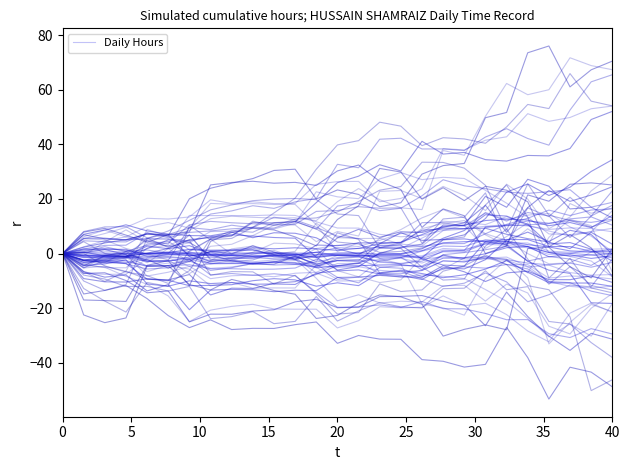

What is the highest value of the Daily Hours series?

4.2